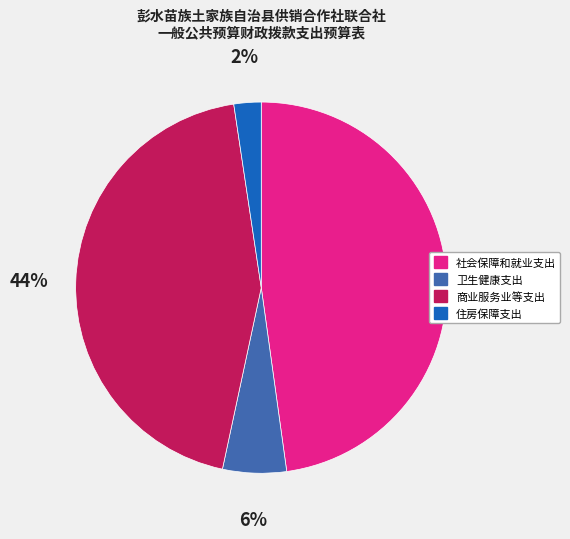

To the nearest percent, what percentage of the pie is 商业服务业等支出?

44%